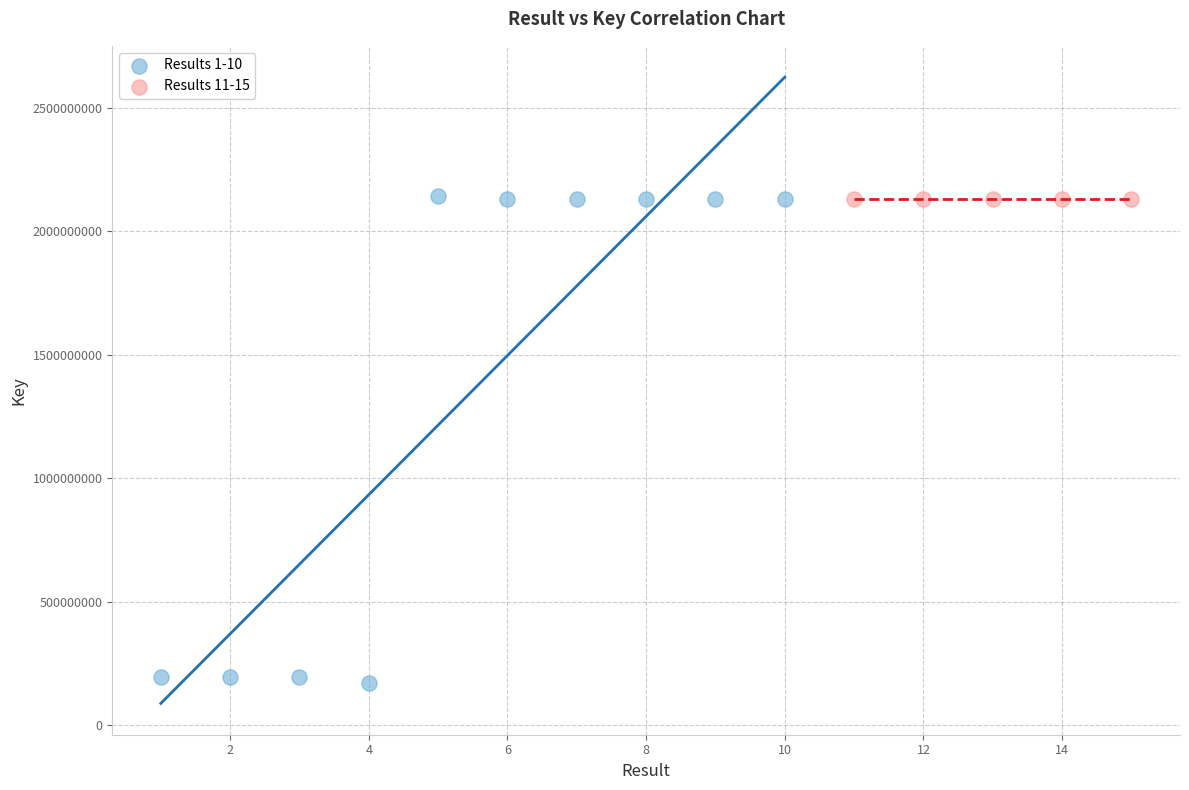

Which series has the largest Y range (max minus min)?

Results 1-10